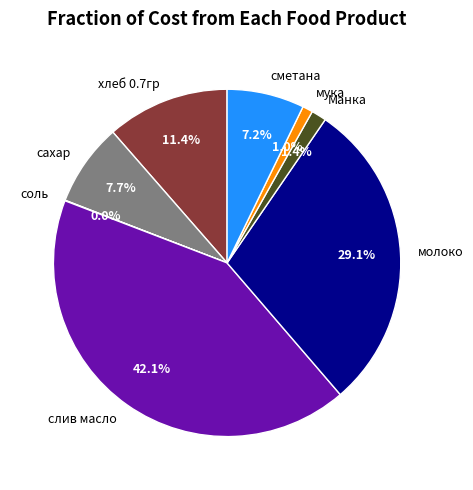

Is слив масло the majority of the pie?

No